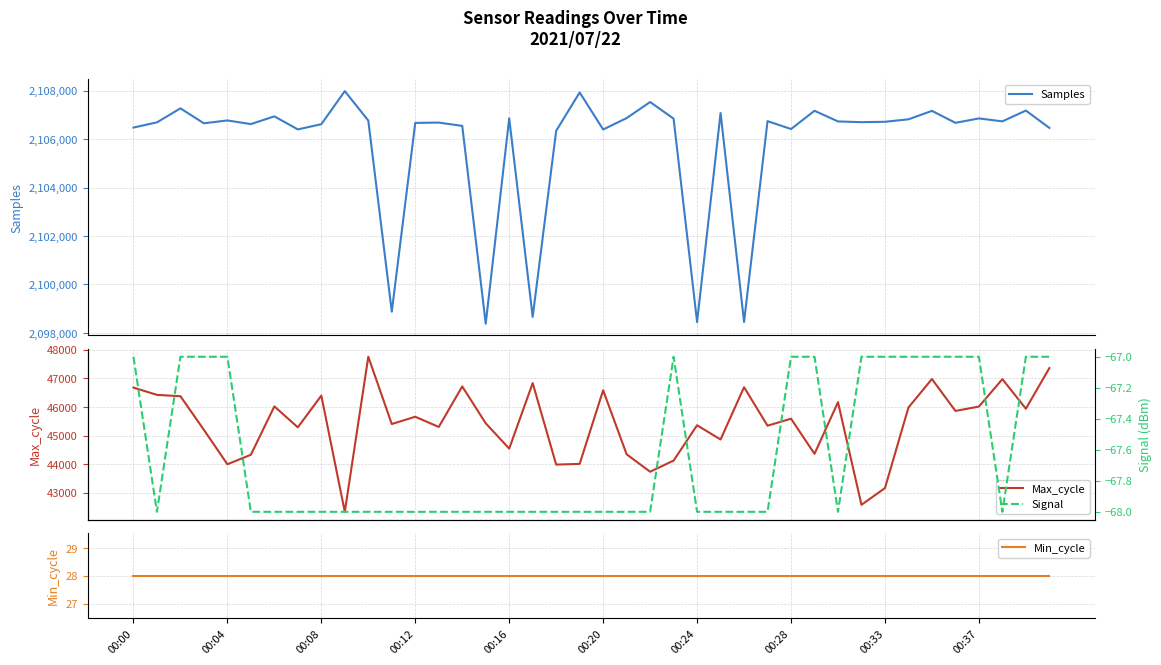

What is the maximum value for Samples?

2107977